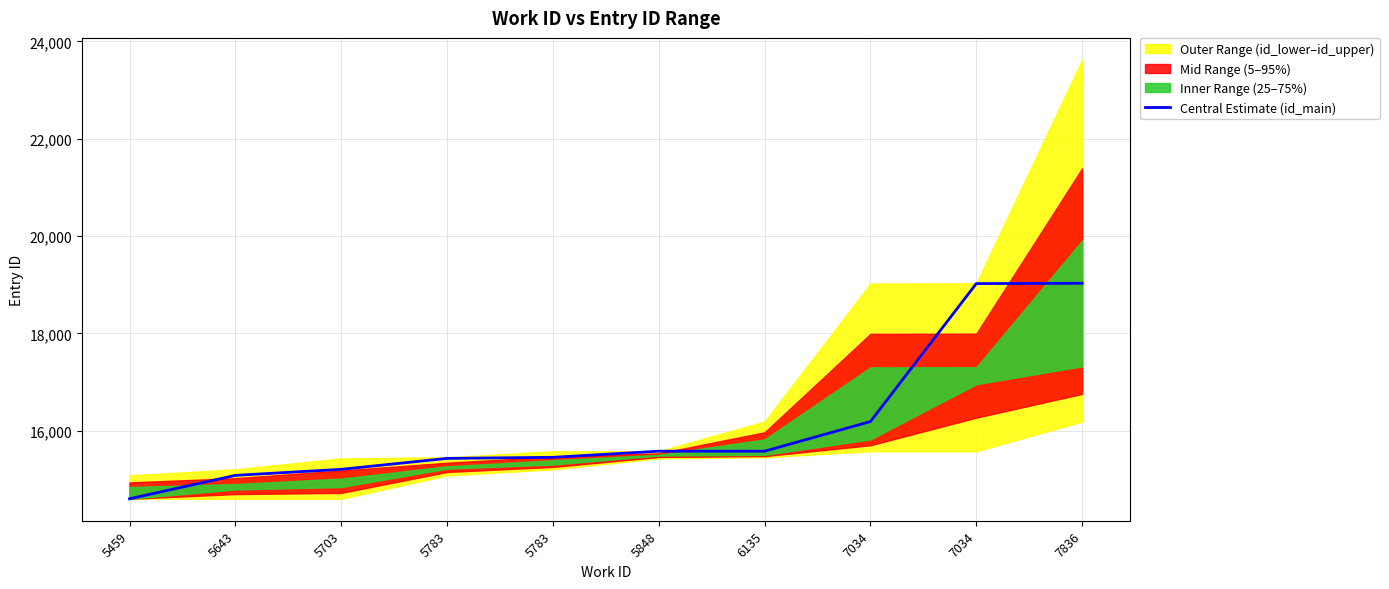

Between 5848 and 7034, which is larger?

7034